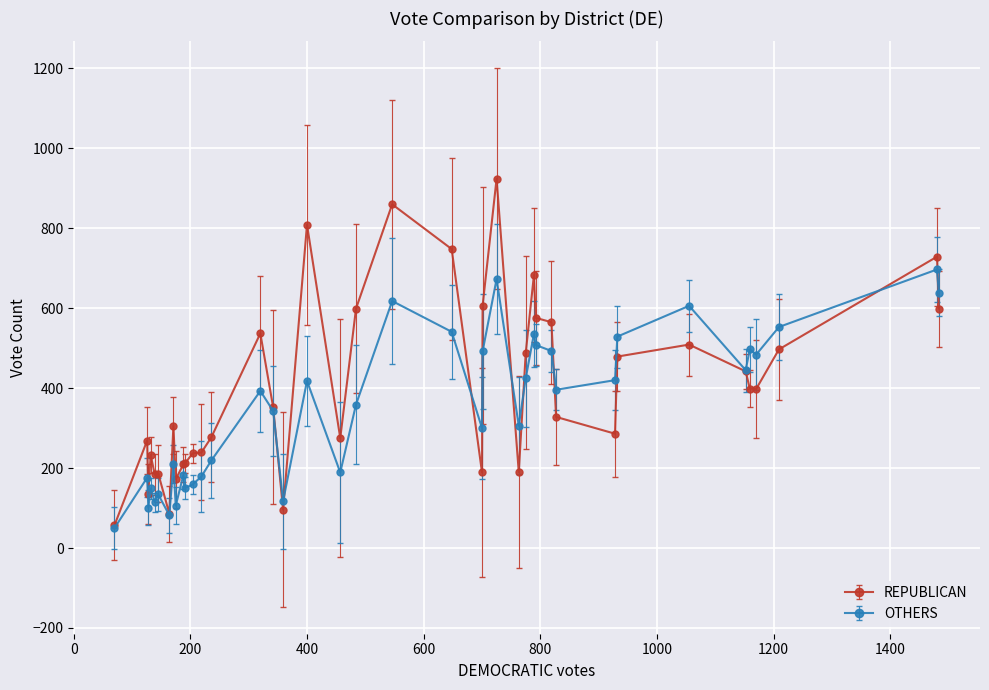

What is the maximum value shown in the chart?

924